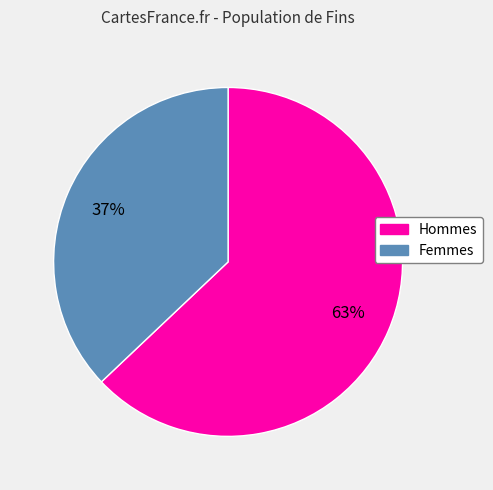

Is there a majority slice in this chart?

Yes